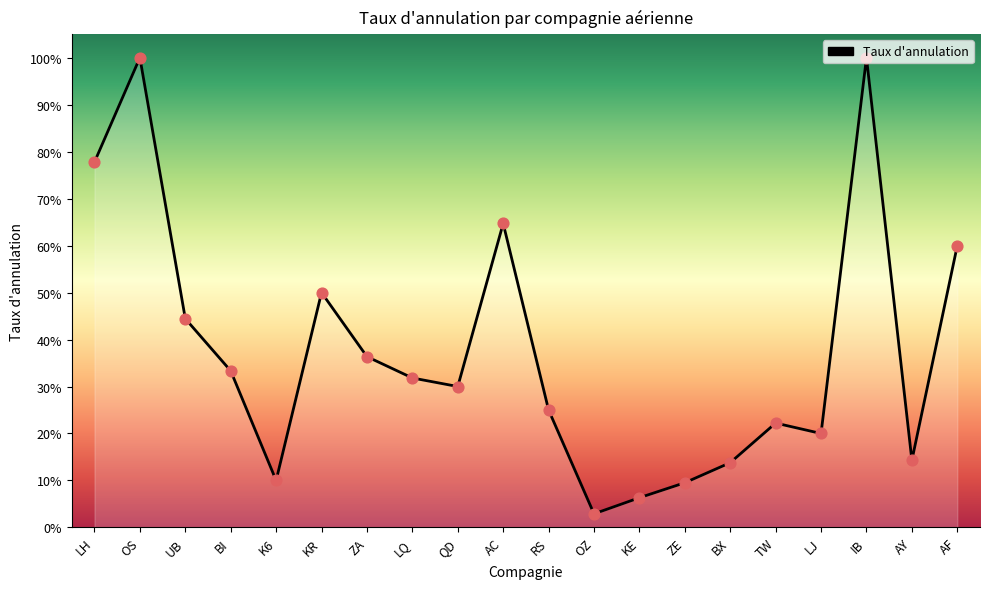

Which has a higher value, AY or IB?

IB